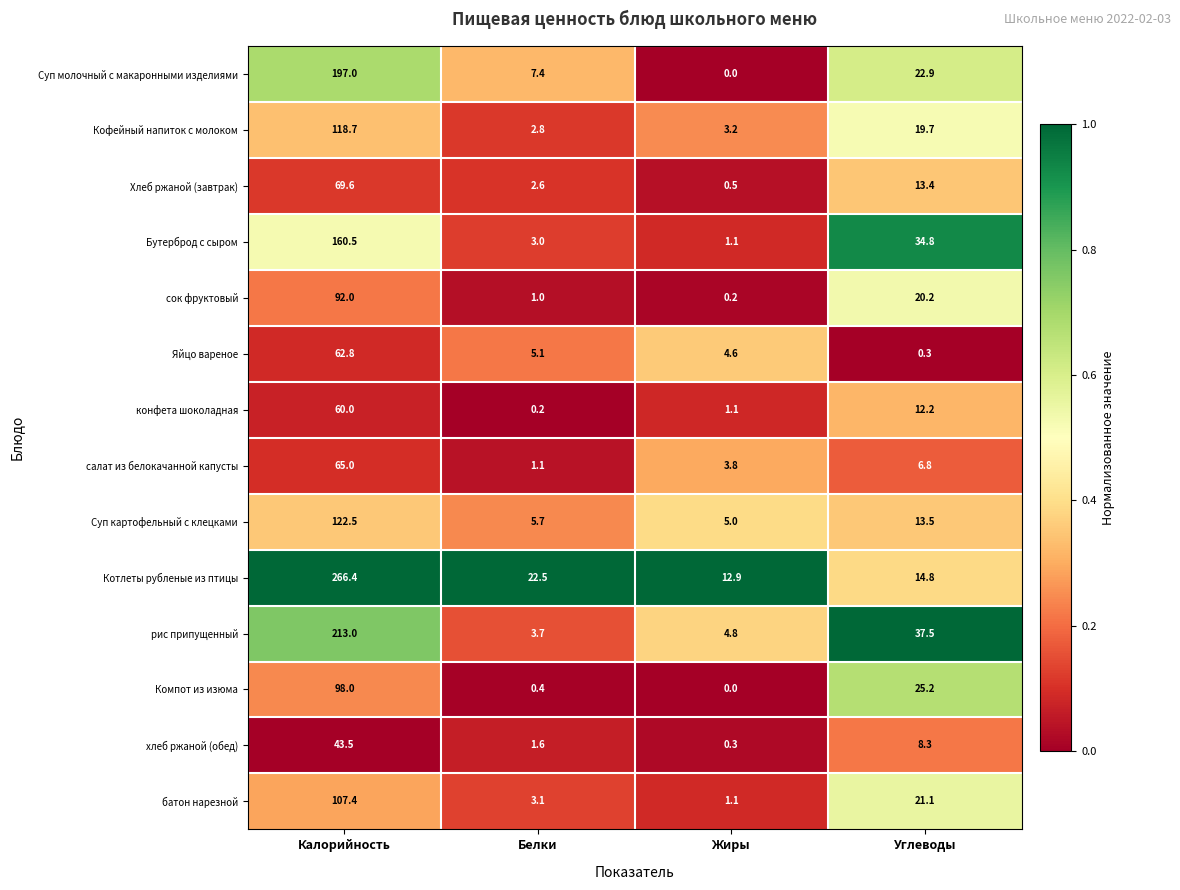

What is the difference between the second highest and minimum values in the Суп картофельный с клецками series?

8.5